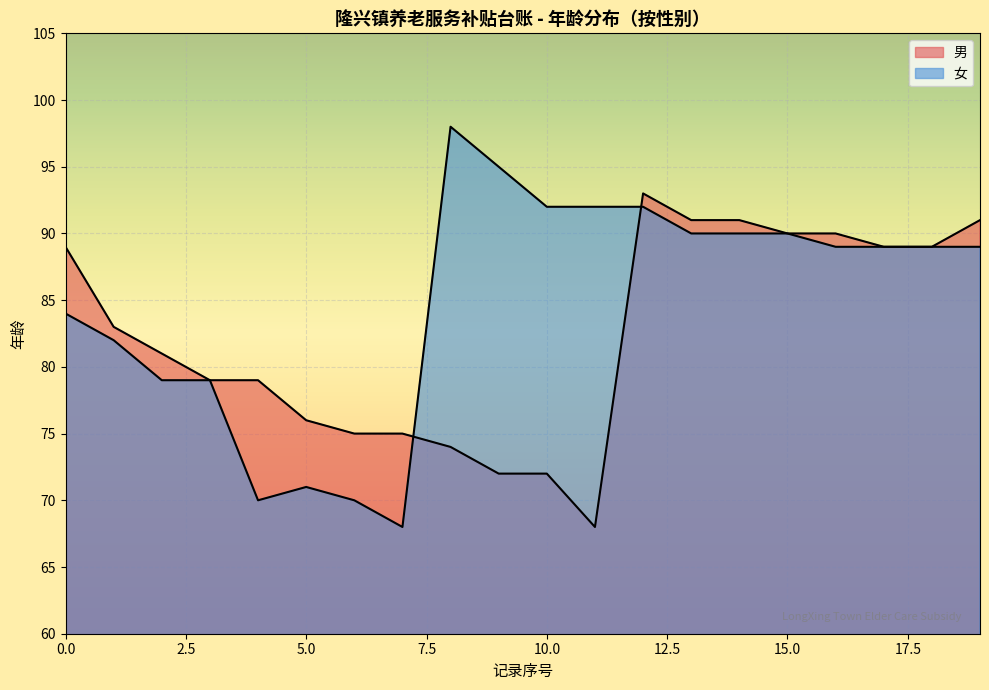

What is the sum of all values?

1647